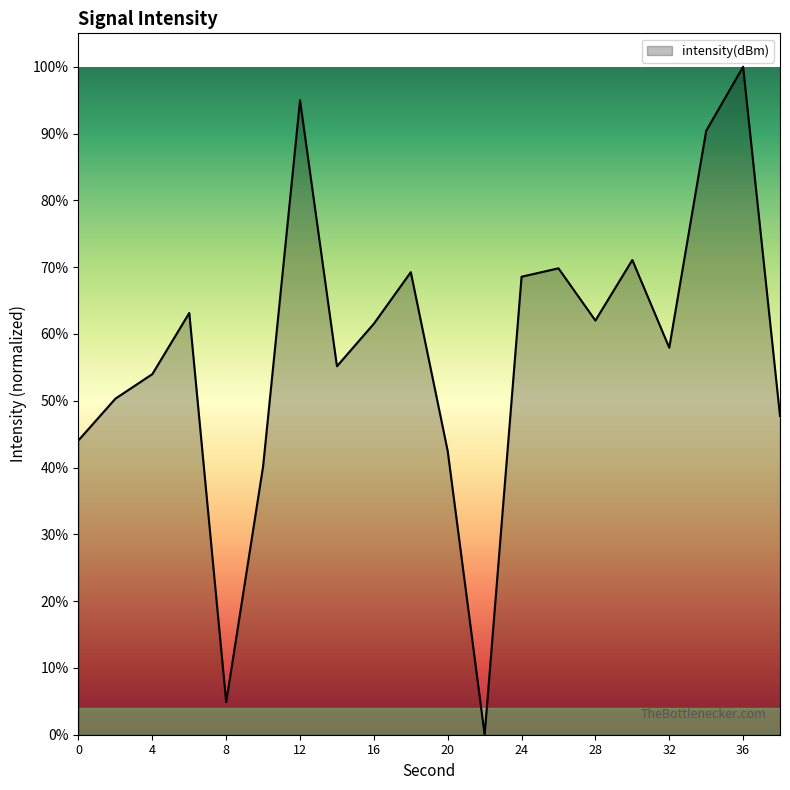

What is the difference between the maximum and minimum values?

100.0